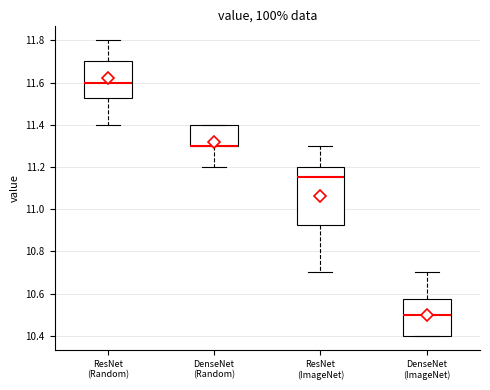

Reading left to right, transcribe this box plot: for each box, give where its median line is, the range the box spans, and where its two whiskers end, as read against the y-axis. The values are not printed on the chart, so give them approximately, as read against the axis.

ResNet (Random): median 11.60, box 11.52 to 11.70, whiskers 11.40 to 11.80
DenseNet (Random): median 11.30 (drawn on the box's lower edge), box 11.30 to 11.40, whiskers 11.20 to 11.40
ResNet (ImageNet): median 11.16, box 10.92 to 11.20, whiskers 10.70 to 11.30
DenseNet (ImageNet): median 10.50, box 10.40 to 10.58, whiskers 10.40 to 10.70